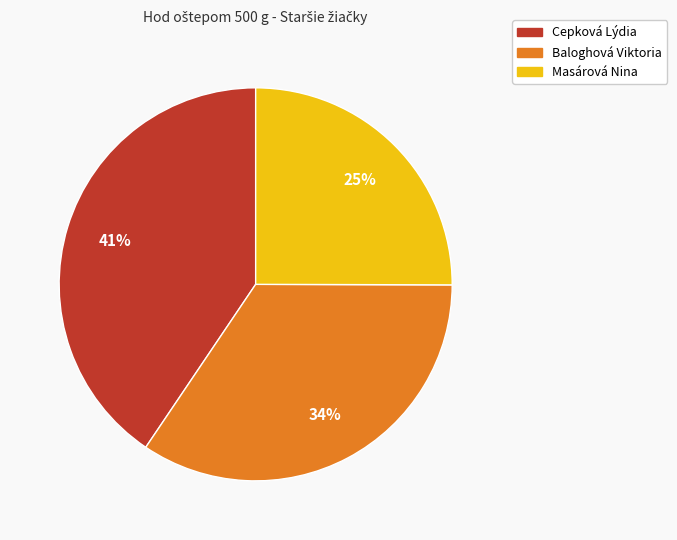

Is Baloghová Viktoria the majority of the pie?

No